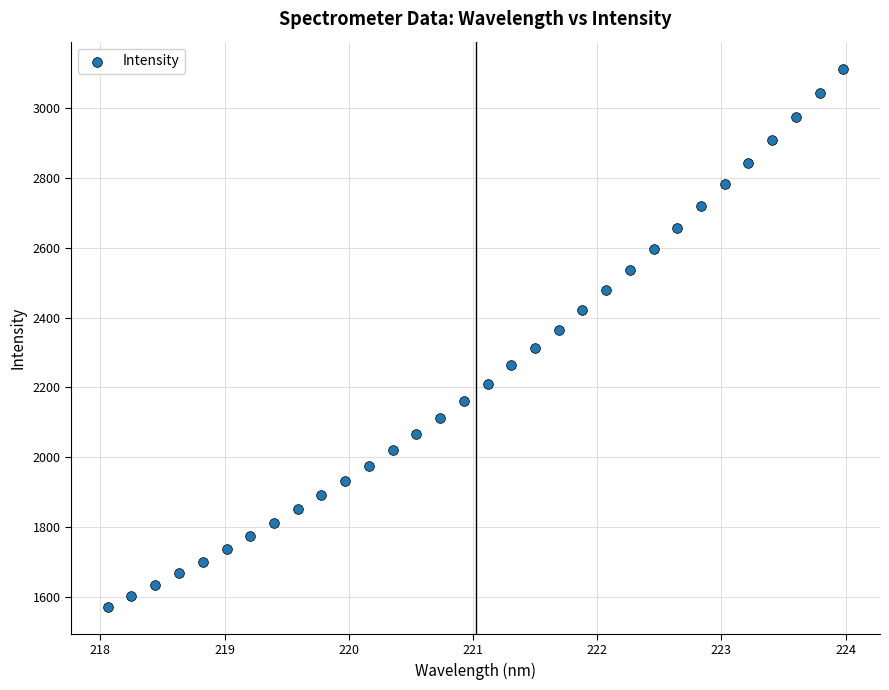

What is the range of Y values (max minus min)?

1543.7